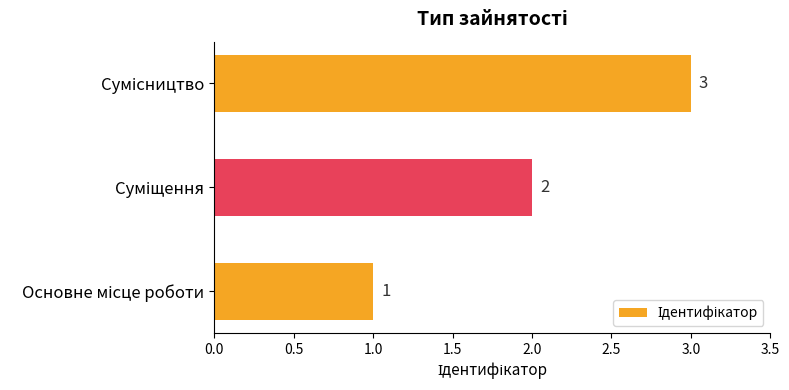

What is the difference between the second highest and minimum values?

1